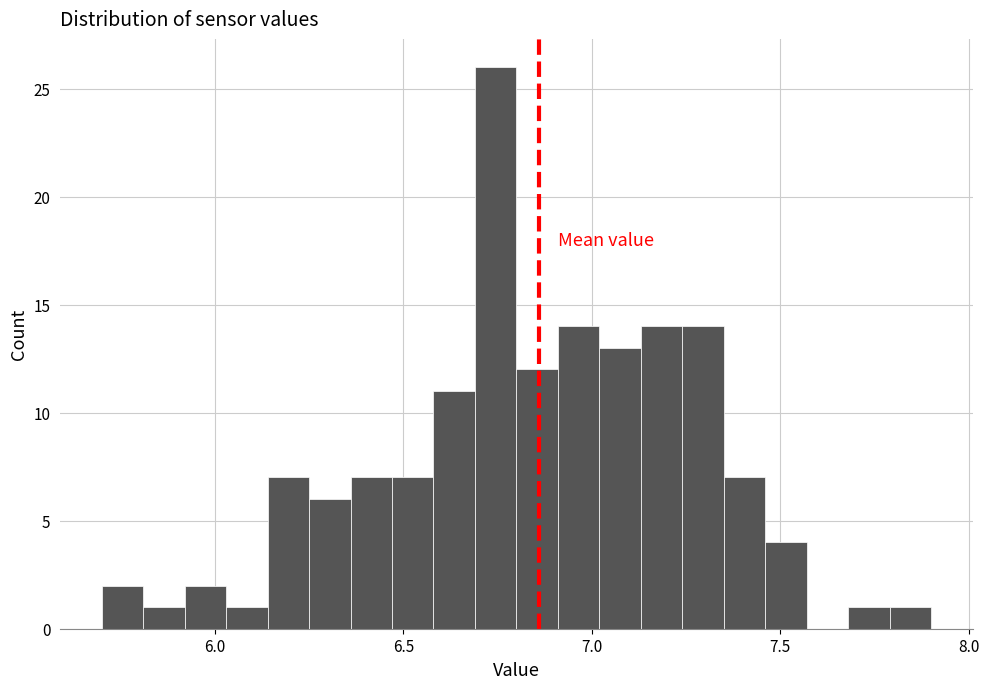

Read against the x-axis, roughly where is the centre of the tallest bar?

6.75